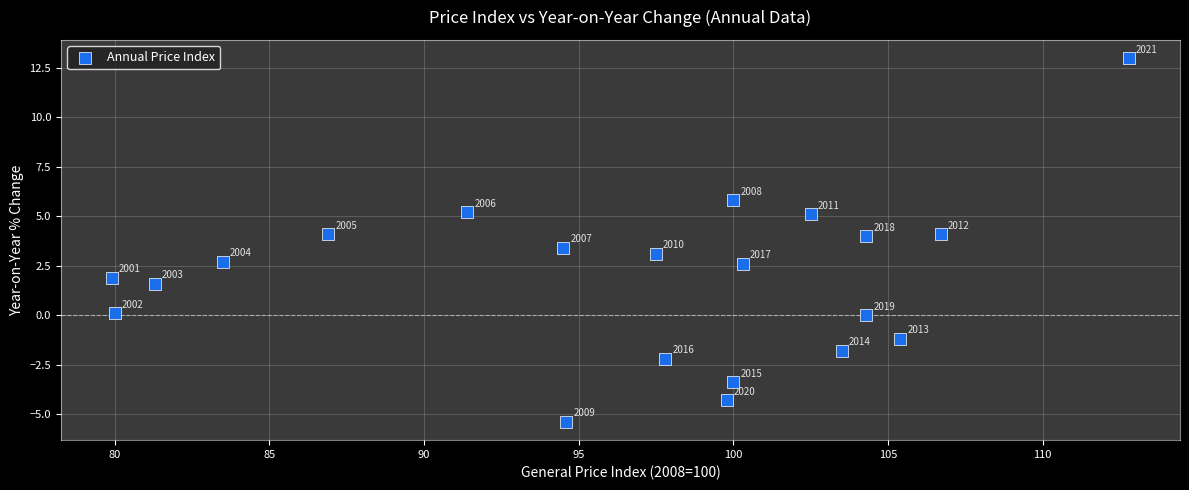

What Y value in the scatter plot is closest to 3?

3.1